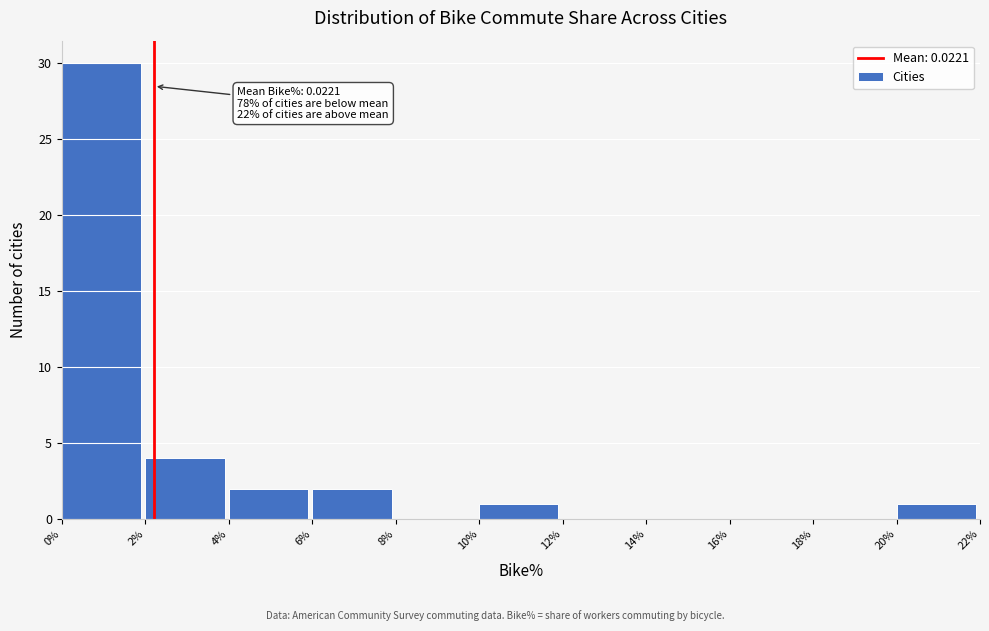

Reading right to left, what are all the values shown in this chart?

20%=1	18%=0	16%=0	14%=0	12%=0	10%=1	8%=0	6%=2	4%=2	2%=4	0%=30